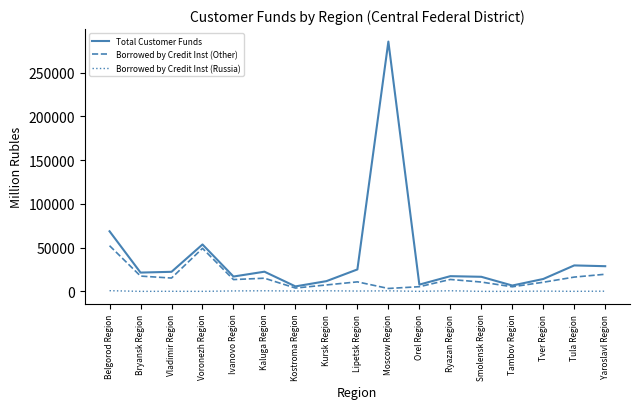

True or false: Total Customer Funds has a value of 28893 at Ryazan Region.

False